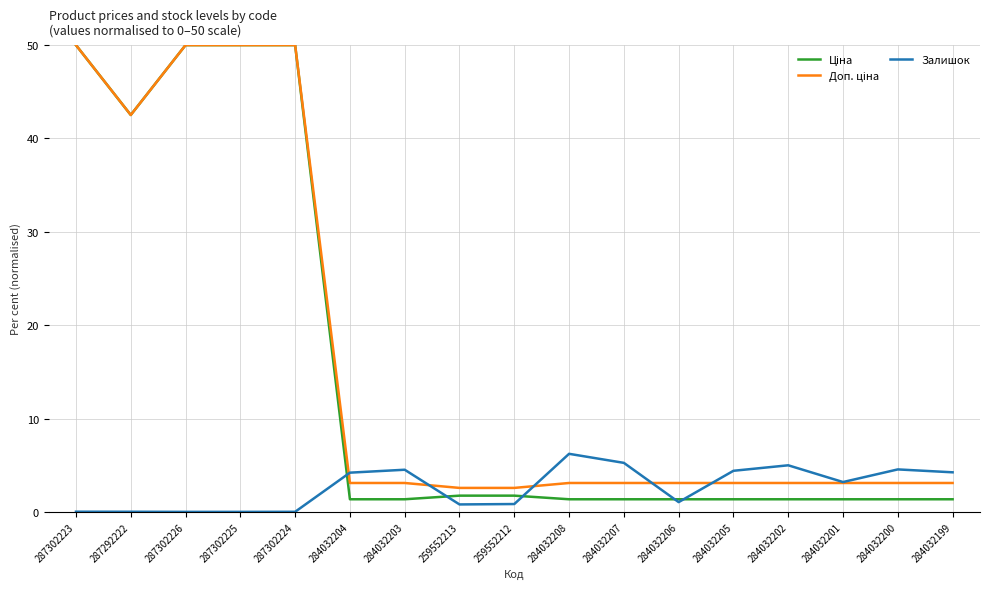

The Залишок series shows 3.2 at 284032201. True or false?

True